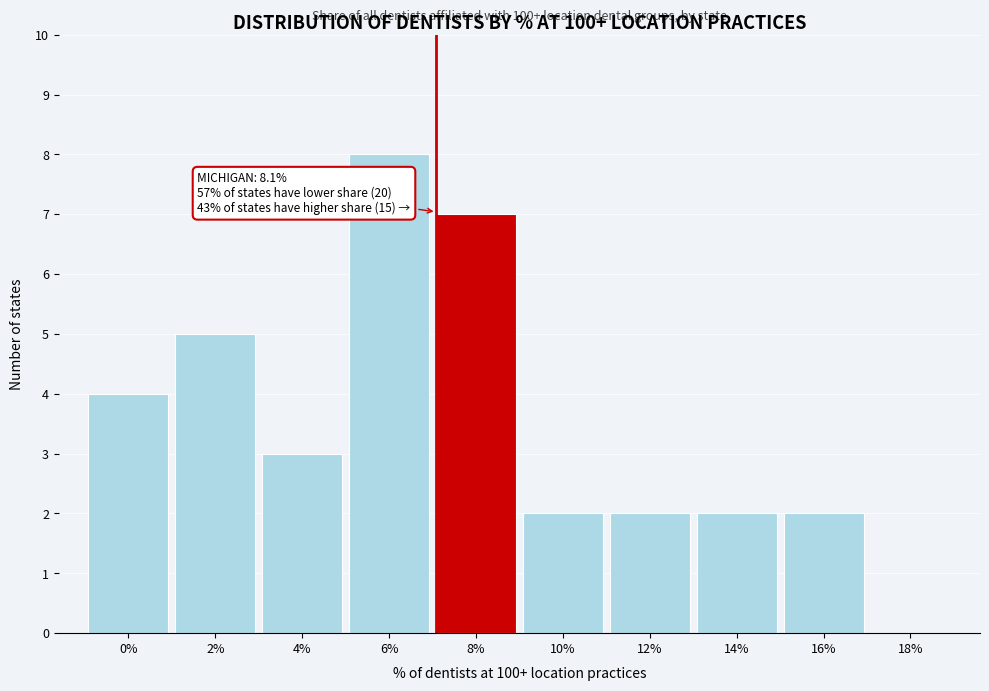

Reading left to right, transcribe all the data shown in this chart.

0%=4	2%=5	4%=3	6%=8	8%=7	10%=2	12%=2	14%=2	16%=2	18%=0